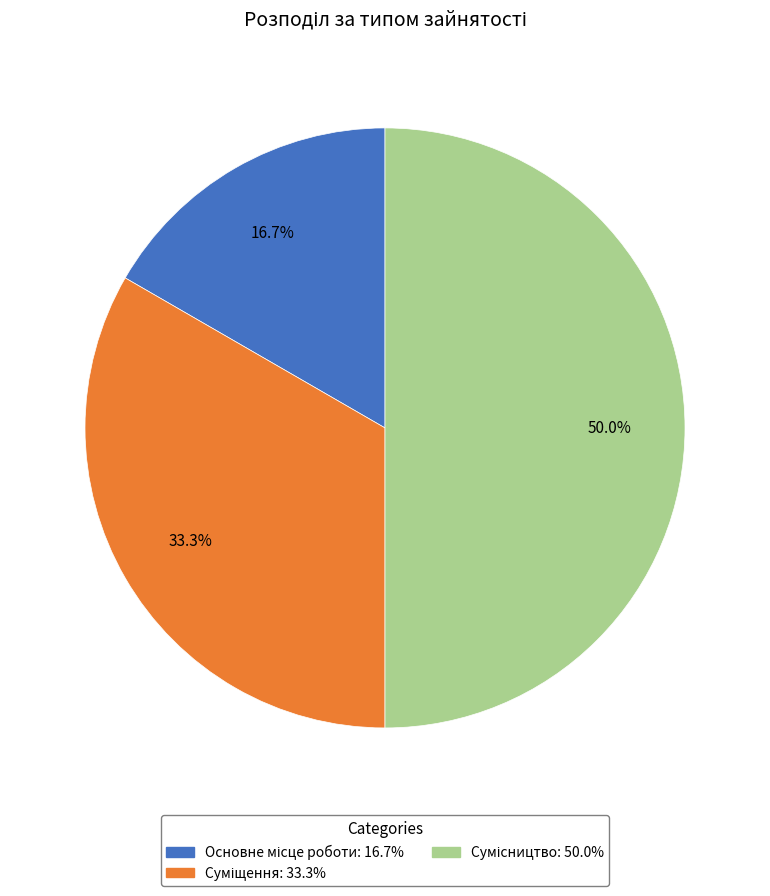

What percentage is the Сумісництво slice, to the nearest percent?

50%